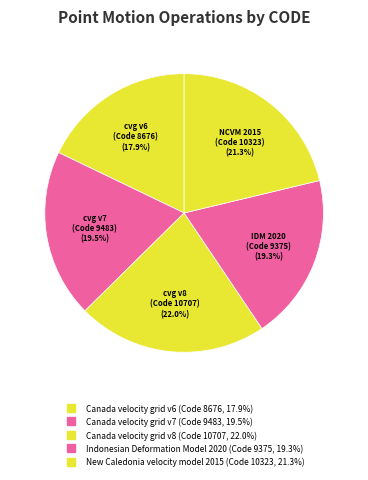

What percentage is the New Caledonia velocity model 2015 slice, to the nearest percent?

21%